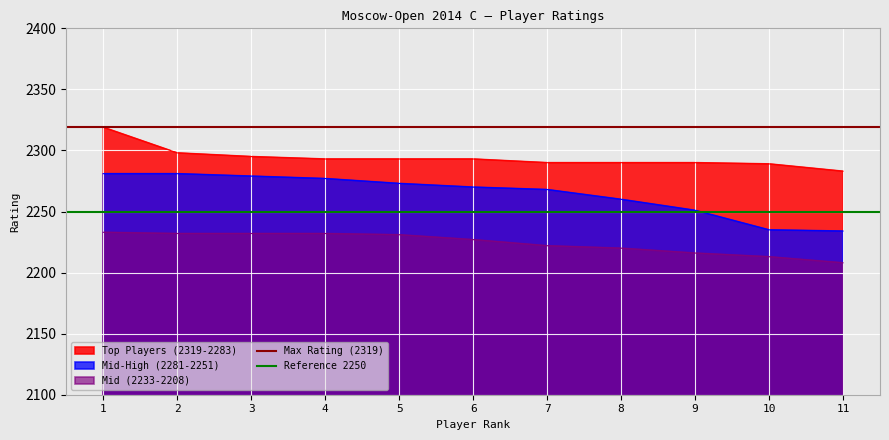

Is it true that Mid (2233-2208) equals 1230 at 11?

False